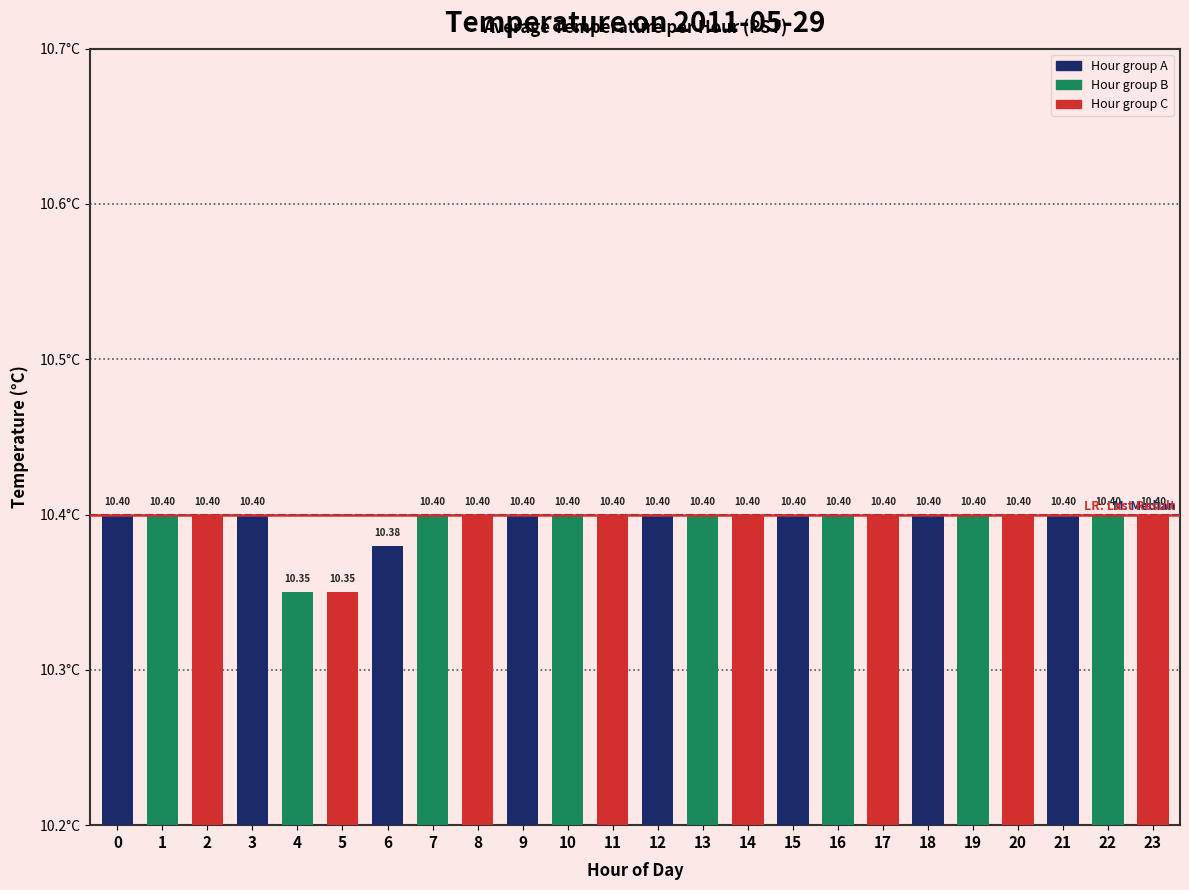

What is the average value?

10.4